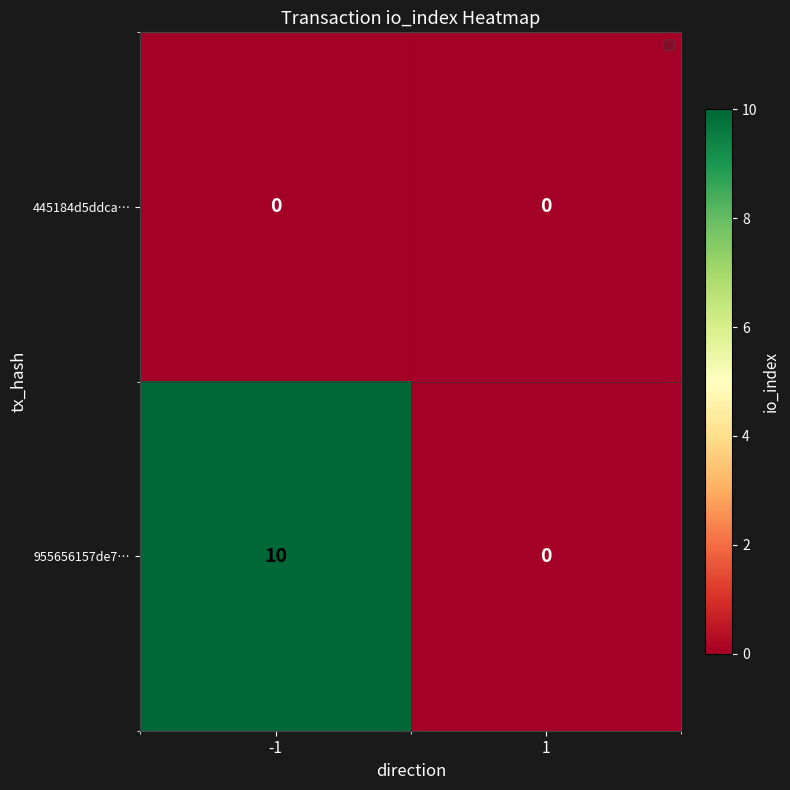

Count the number of categories in the chart.

2